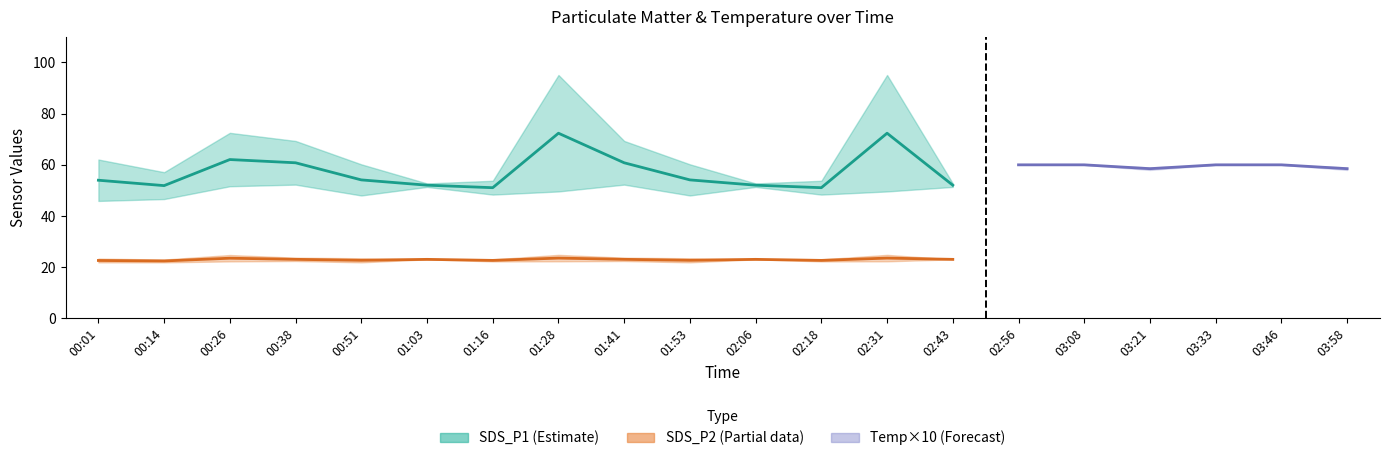

At which category is the sum across all series the highest?

01:28